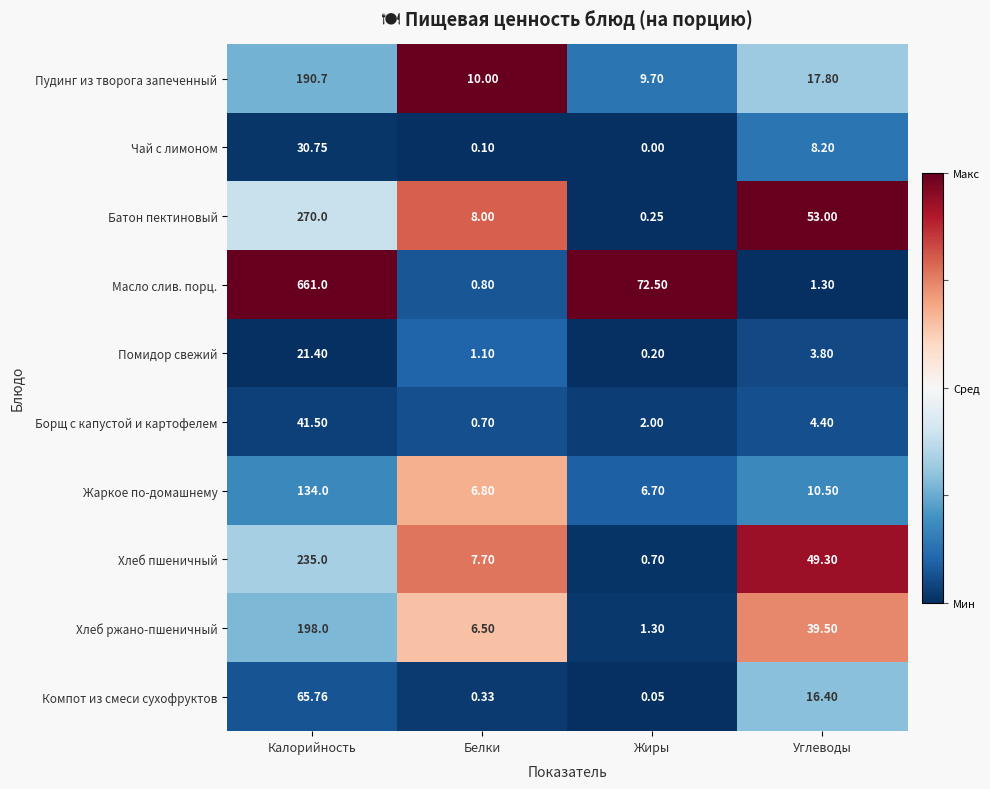

Which series changed the most between Белки and Жиры?

Масло слив. порц.